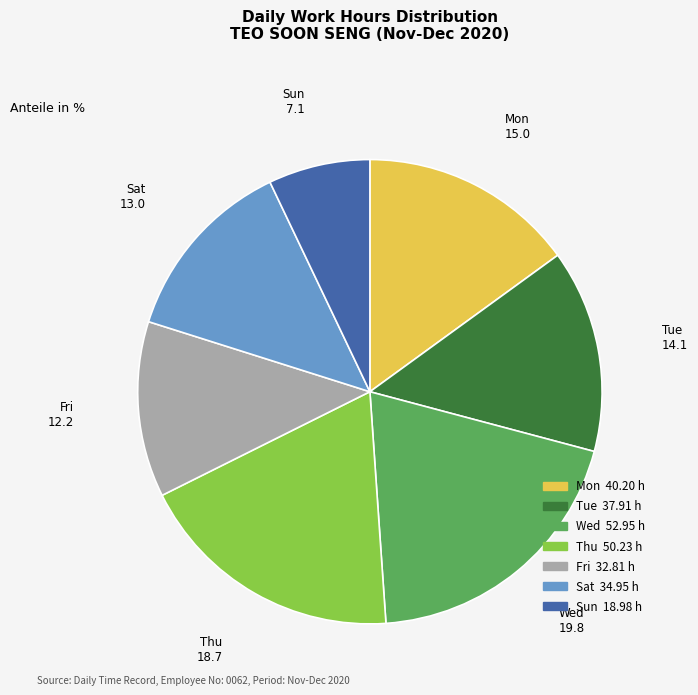

Is there a majority slice in this chart?

No